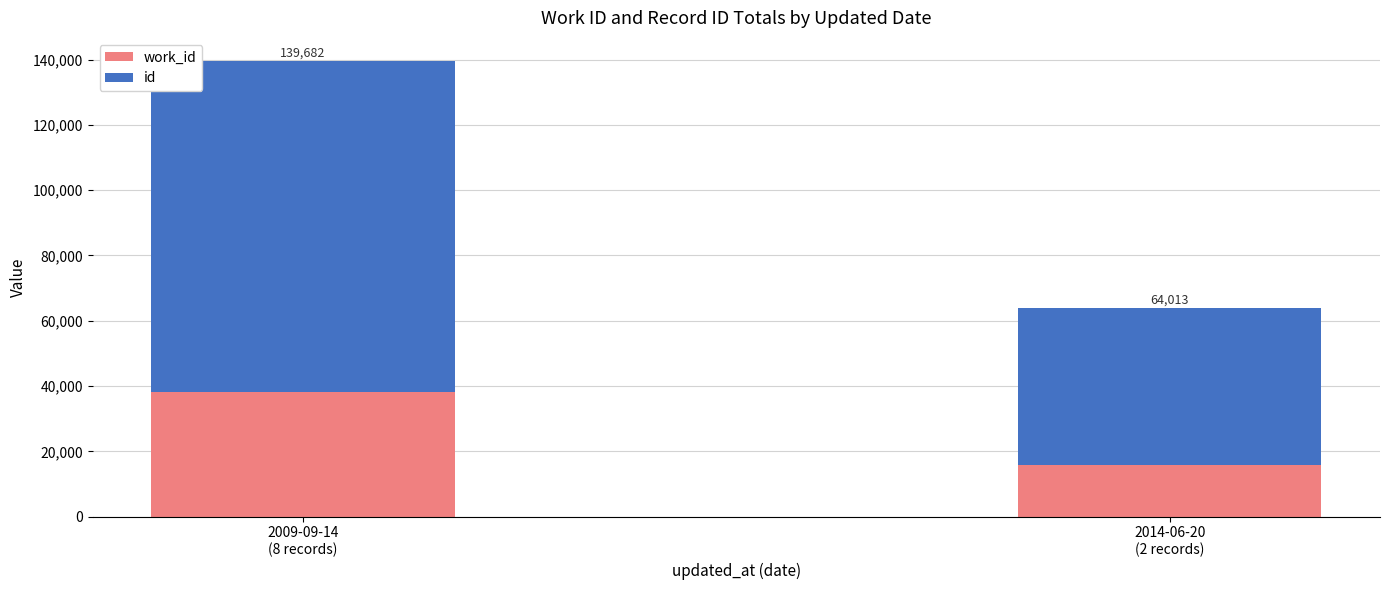

What are all the series names shown in the legend?

work_id, id